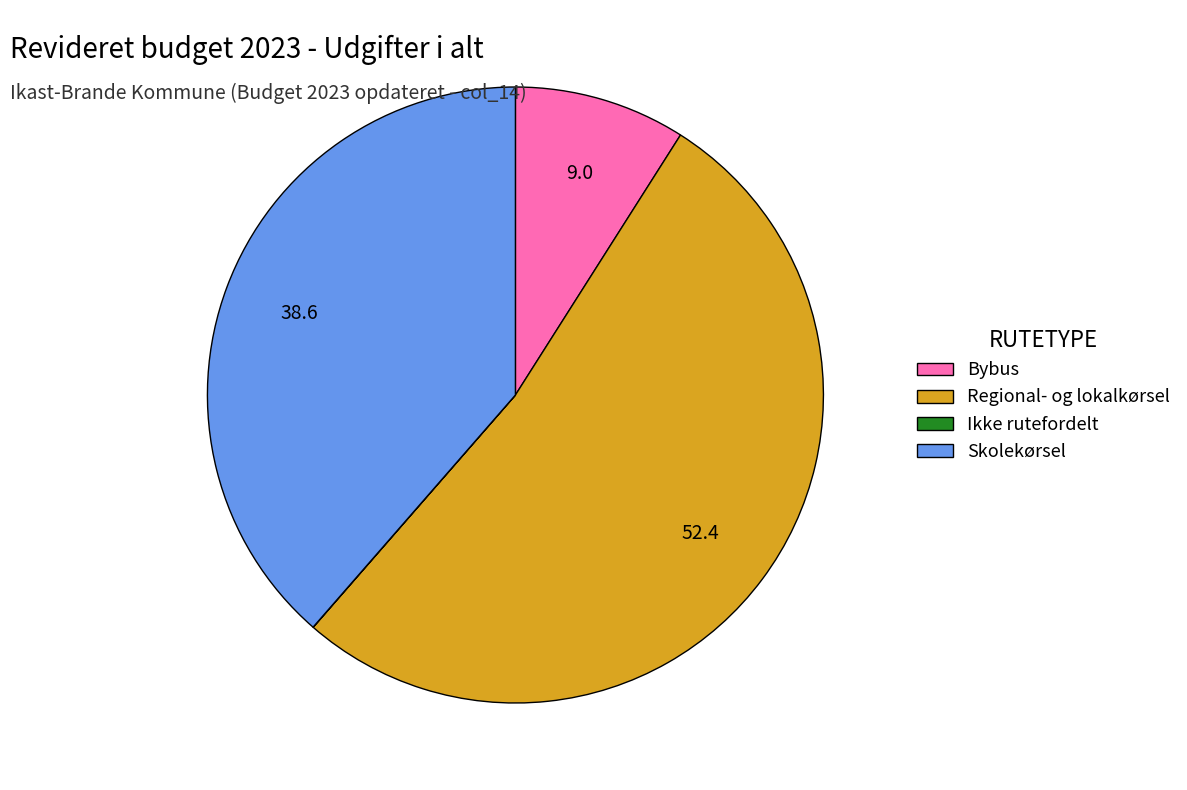

Is the sum of Skolekørsel and Bybus greater than half?

No